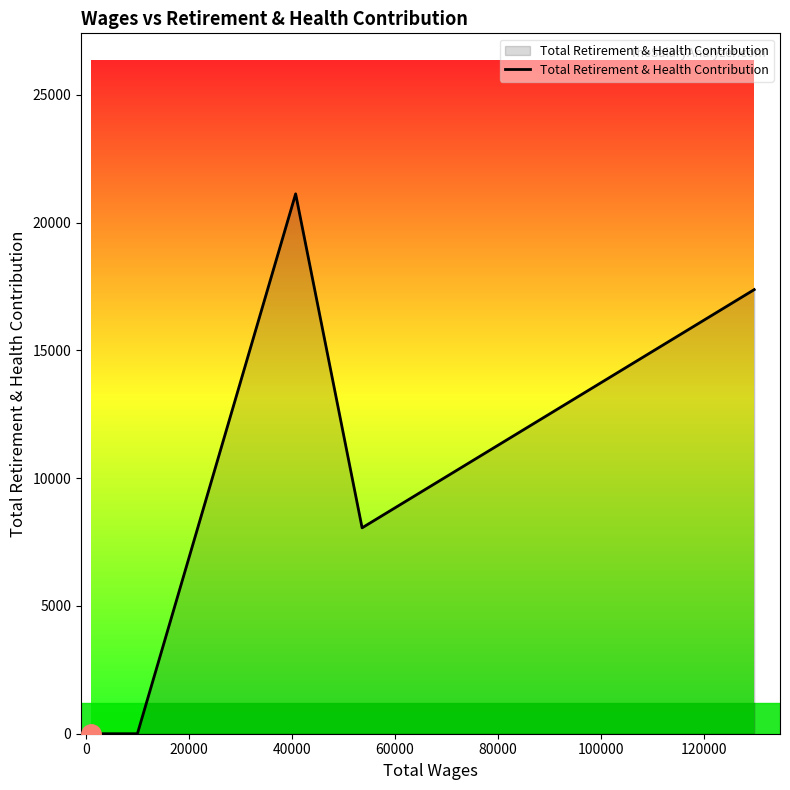

What is the difference between the second highest and second lowest values?

17381